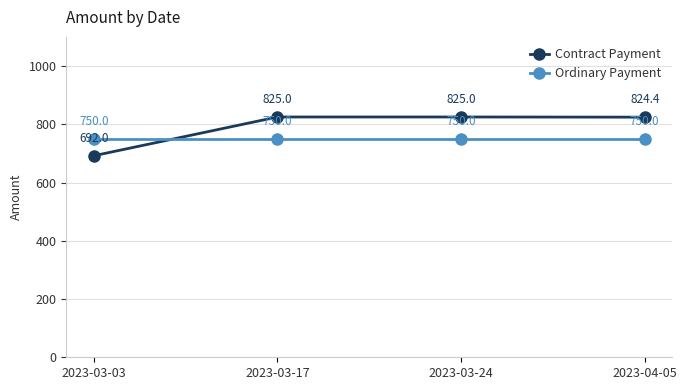

At which label is Contract Payment closest to 758?

2023-03-03